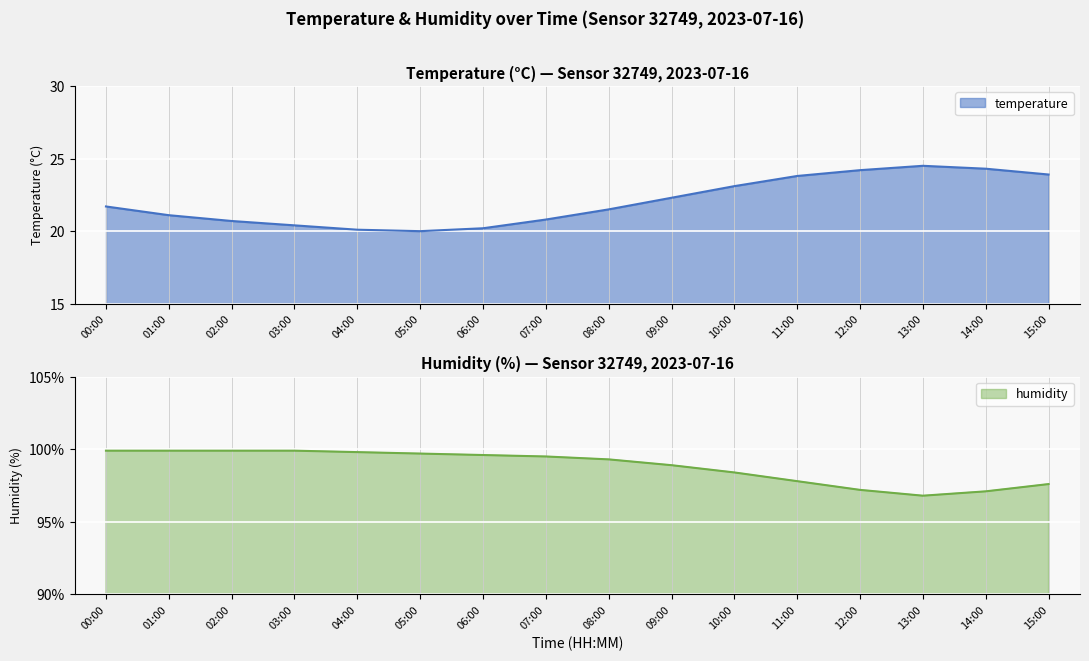

What is the spread (max minus min) of values at 14:00?

72.8